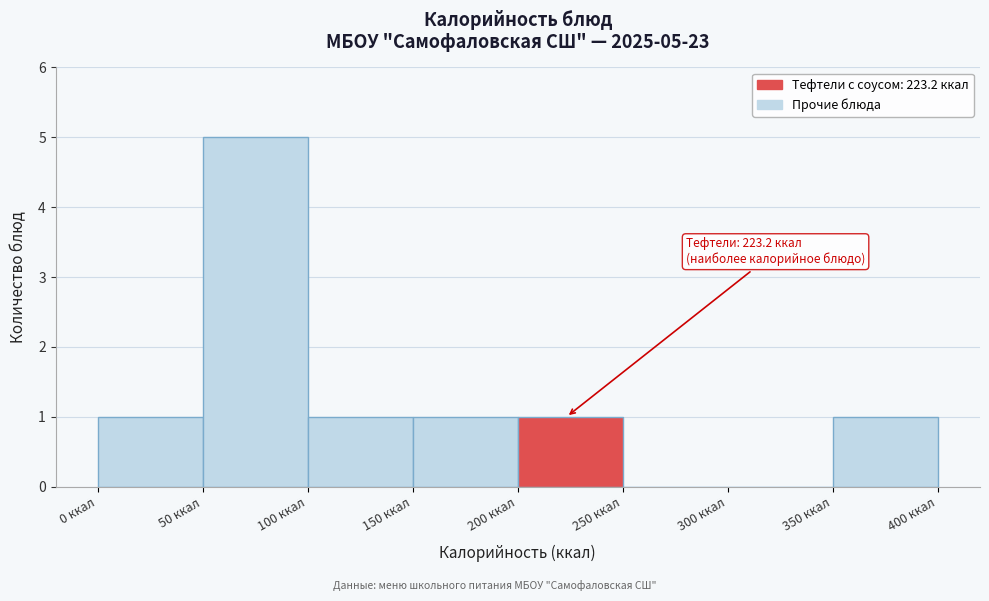

Over which range of the x-axis is the bar tallest?

50 to 100